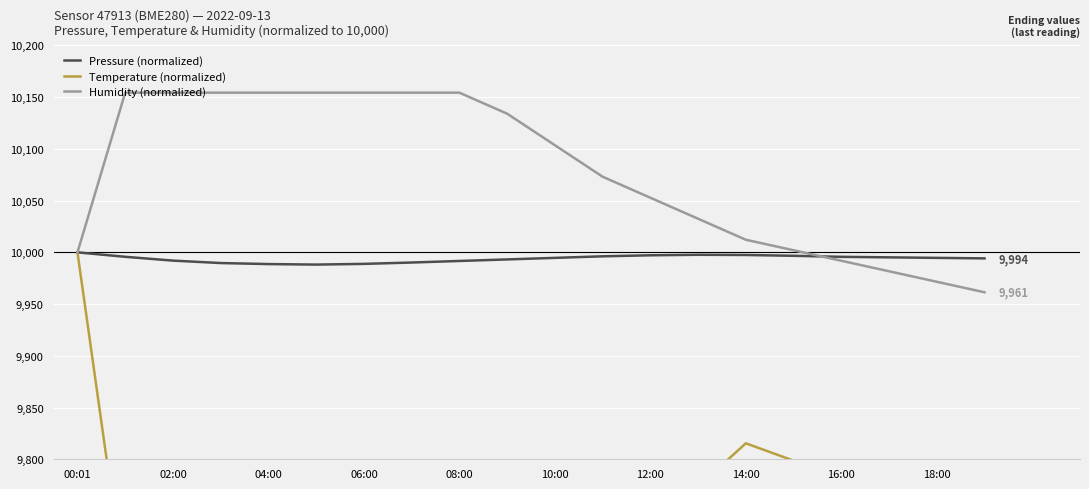

Which category has the highest value in the Pressure (normalized) series?

00:01